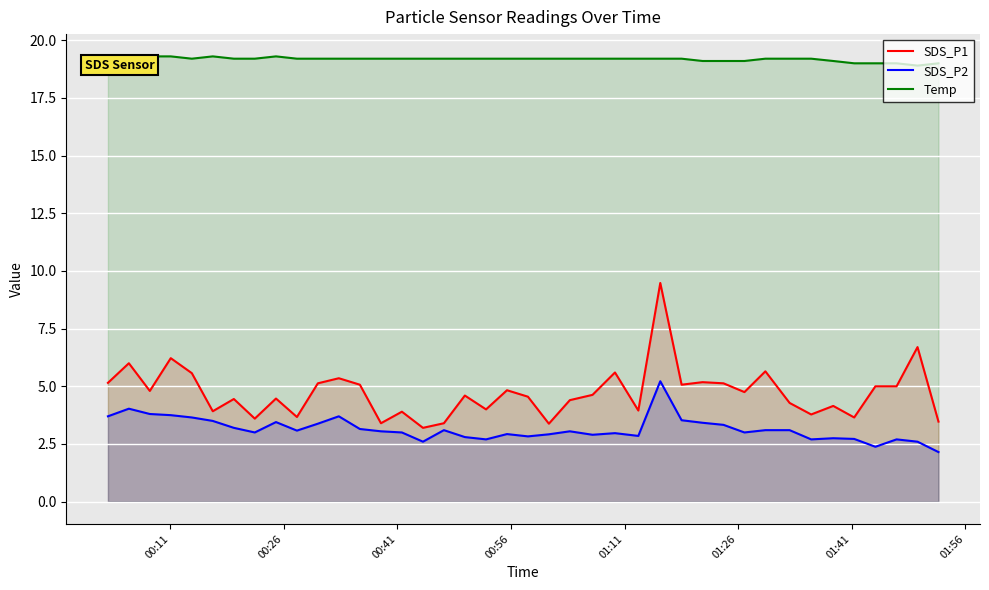

How many interior local peaks does the SDS_P1 series have?

14